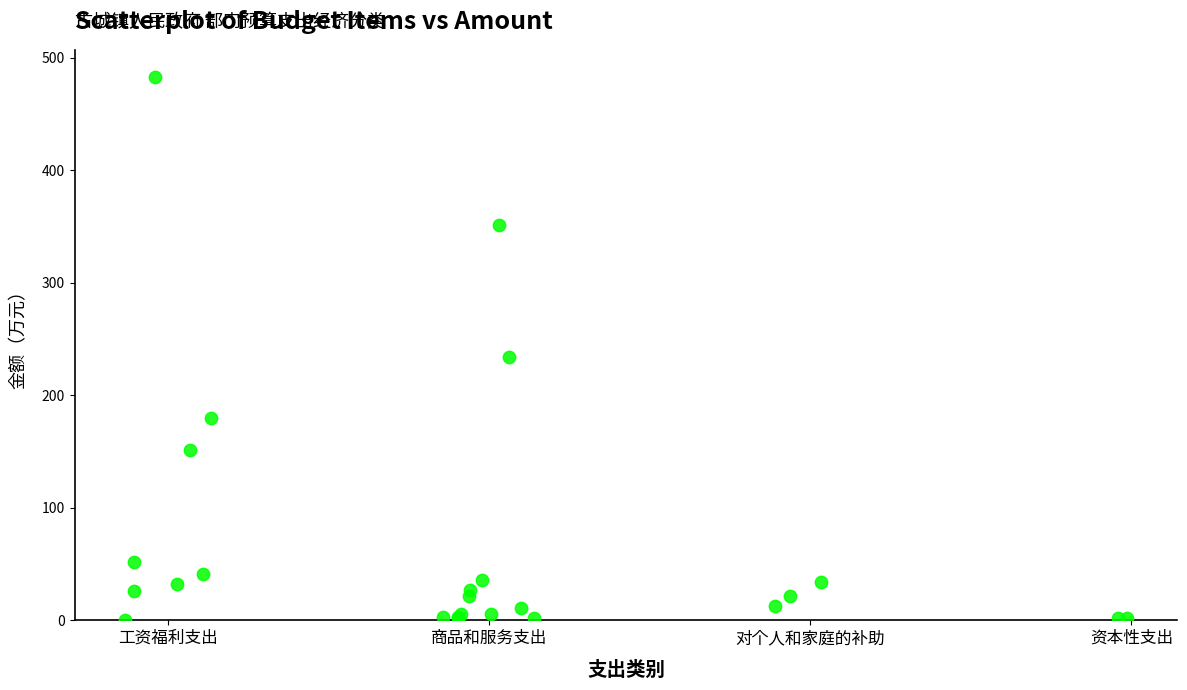

What Y value in the scatter plot is closest to 241?

234.0